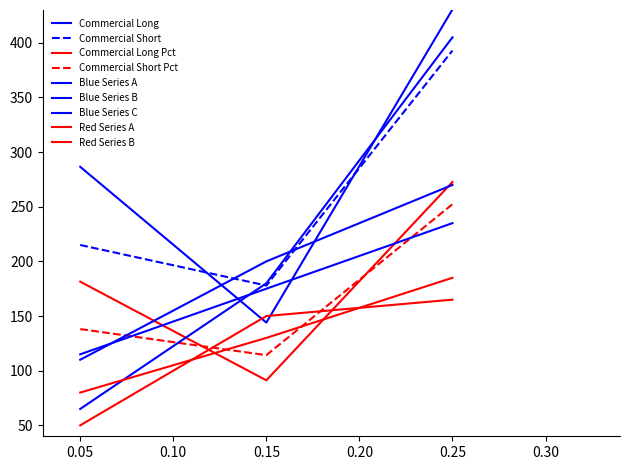

How many series are shown in this chart?

9